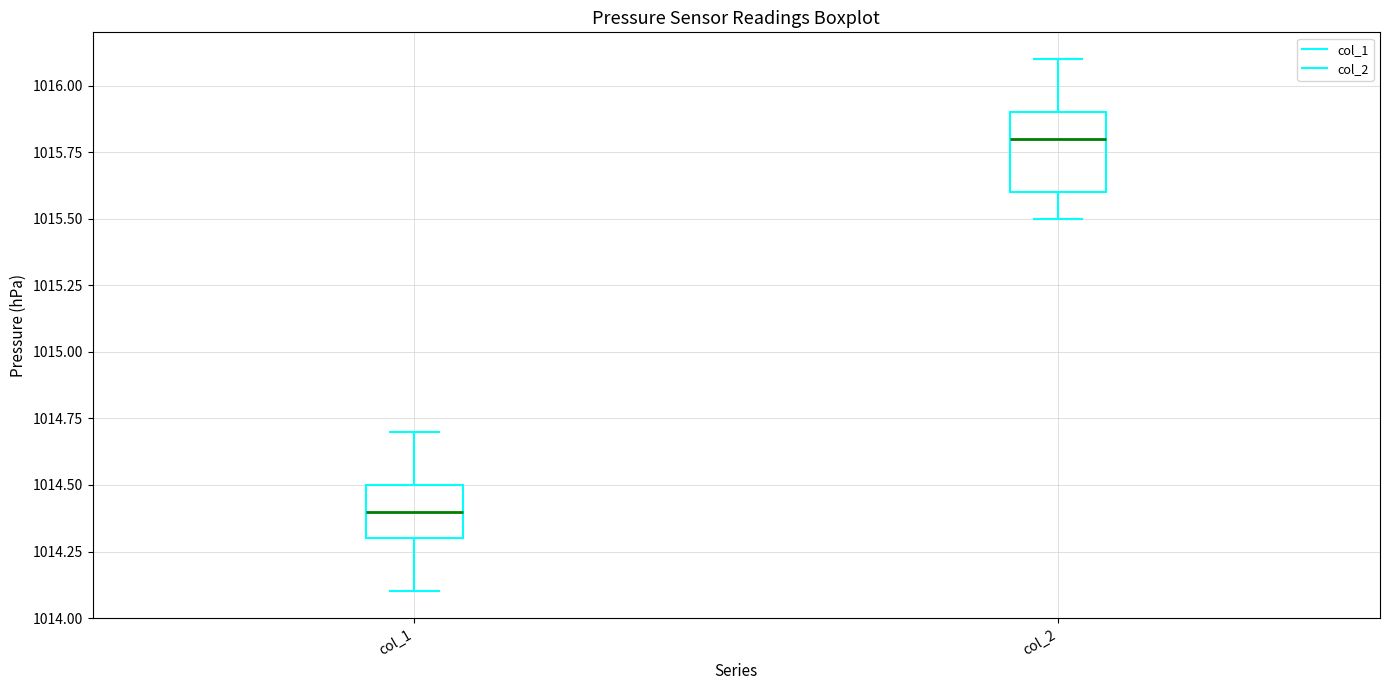

Reading left to right, transcribe this box plot: for each box, give where its median line is, the range the box spans, and where its two whiskers end, as read against the y-axis. The values are not printed on the chart, so give them approximately, as read against the axis.

col_1: median 1014.4, box 1014.3 to 1014.5, whiskers 1014.1 to 1014.7
col_2: median 1015.8, box 1015.6 to 1015.9, whiskers 1015.5 to 1016.1